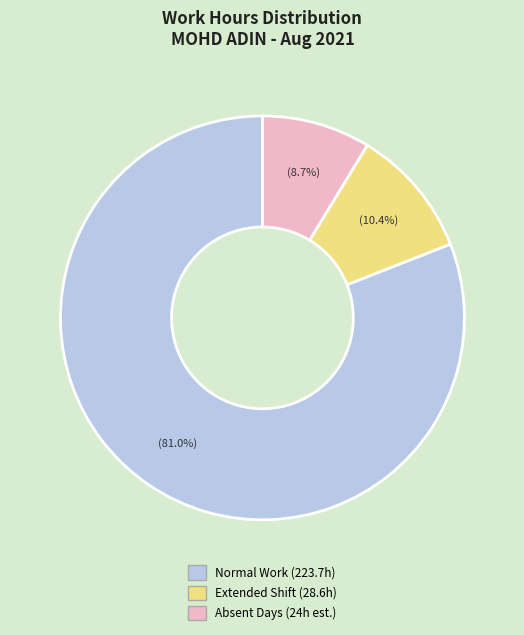

Is there any slice that represents more than half of the pie?

Yes